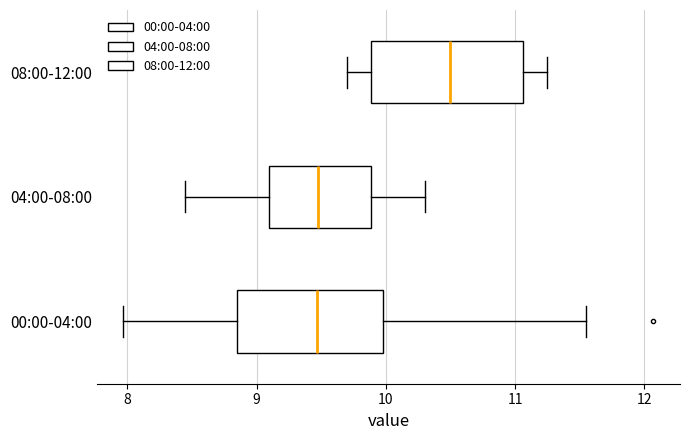

Reading bottom to top, transcribe this box plot: for each box, give where its median line is, the range the box spans, and where its two whiskers end, as read against the x-axis. The values are not printed on the chart, so give them approximately, as read against the axis.

00:00-04:00: median 9.5, box 8.8 to 10.0, whiskers 8.0 to 11.6
04:00-08:00: median 9.5, box 9.1 to 9.9, whiskers 8.5 to 10.3
08:00-12:00: median 10.5, box 9.9 to 11.1, whiskers 9.7 to 11.3